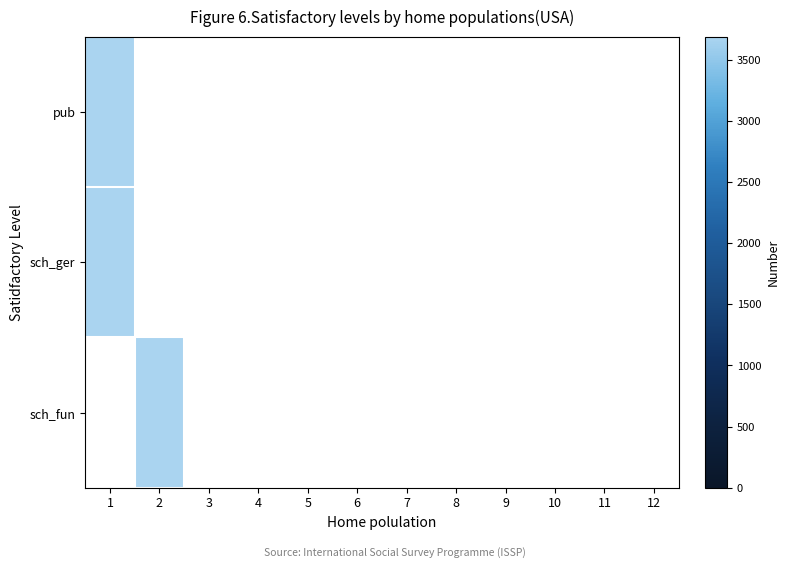

What is the maximum value for pub?

3687